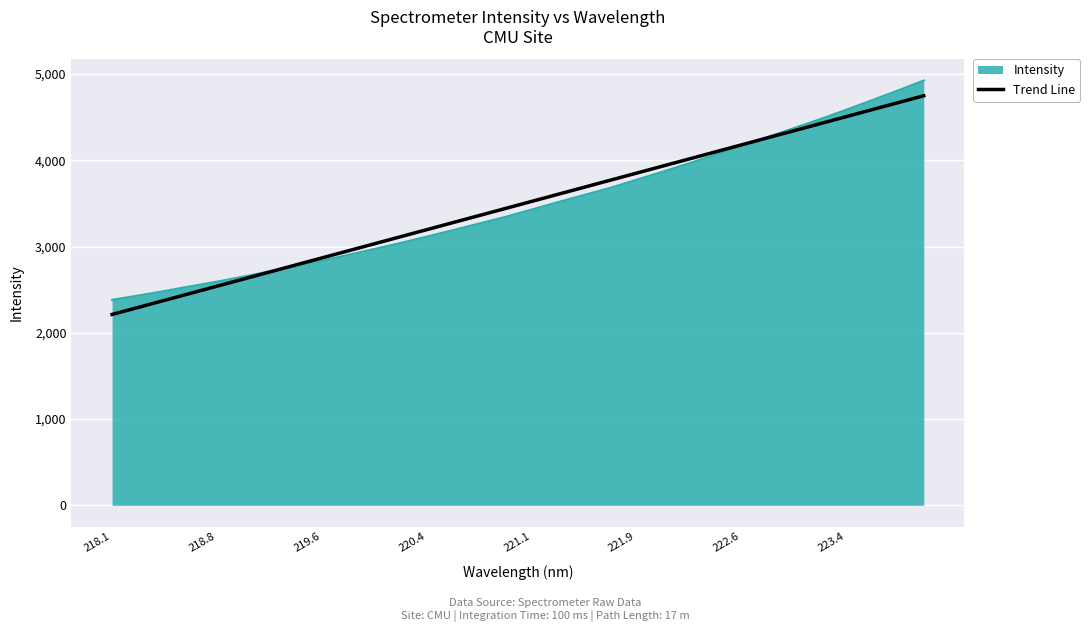

Count the number of categories in the chart.

32